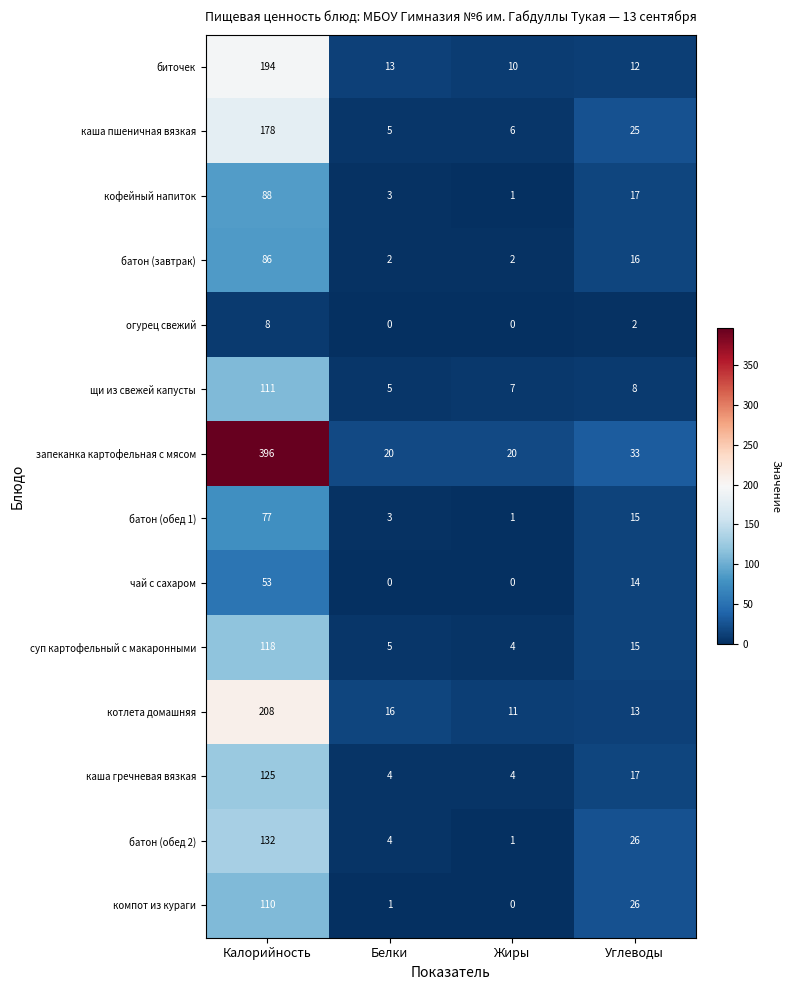

How many distinct data groups are displayed?

14